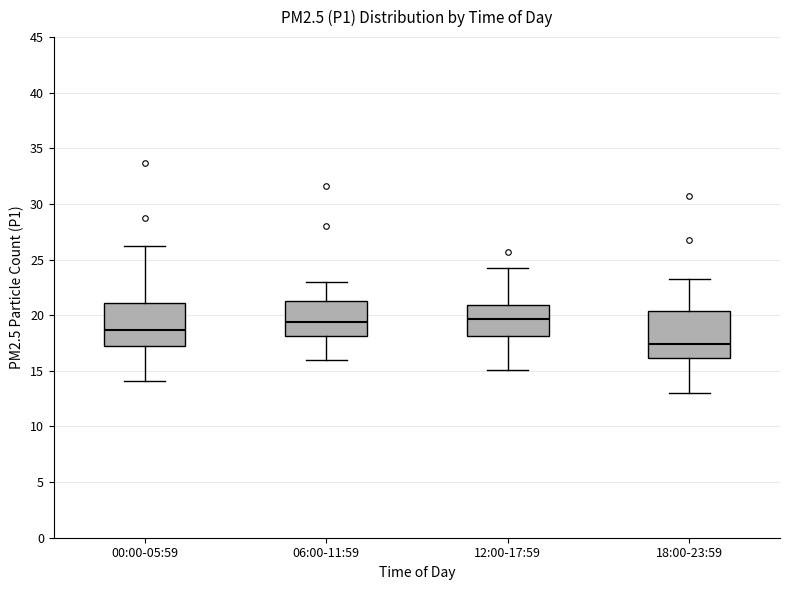

Where is the upper edge of the box for 18:00-23:59 on the y-axis? The values are not printed on the chart, so give them approximately, as read against the axis.

20.5